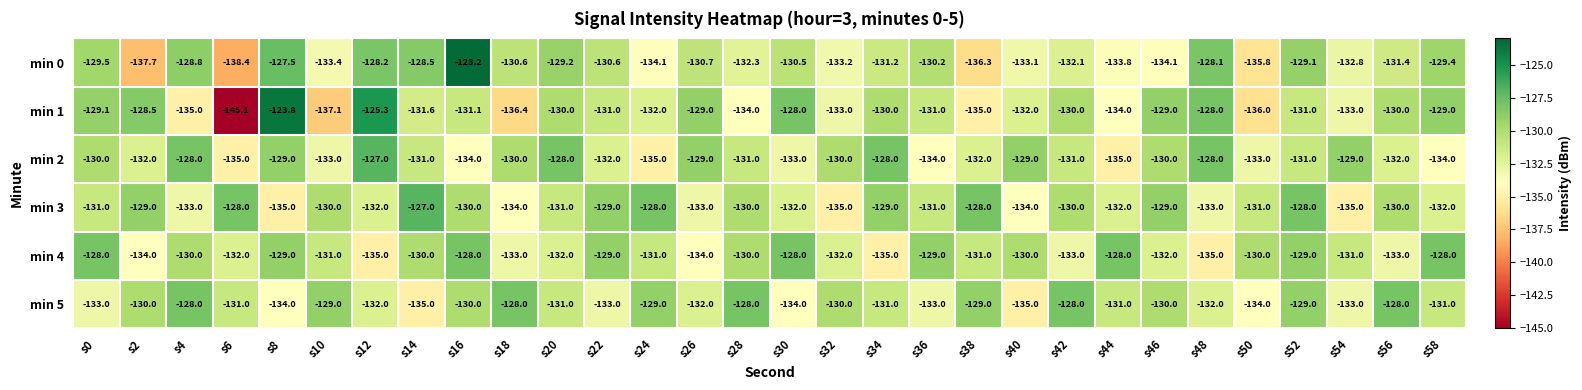

At which category is the sum across all series the highest?

s16